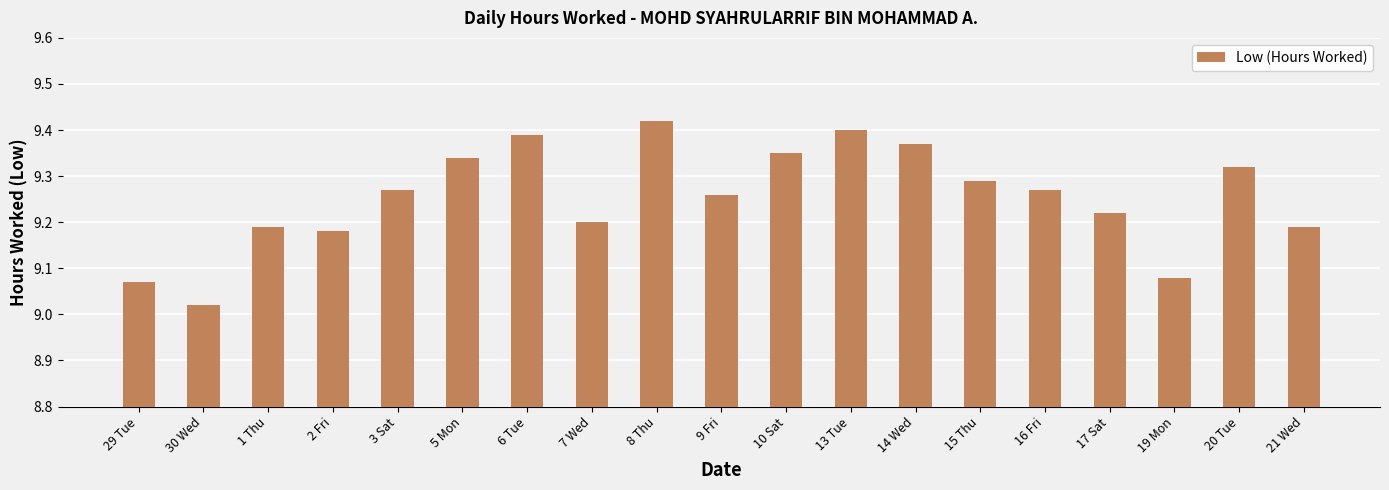

Does the chart contain stacked bars?

No